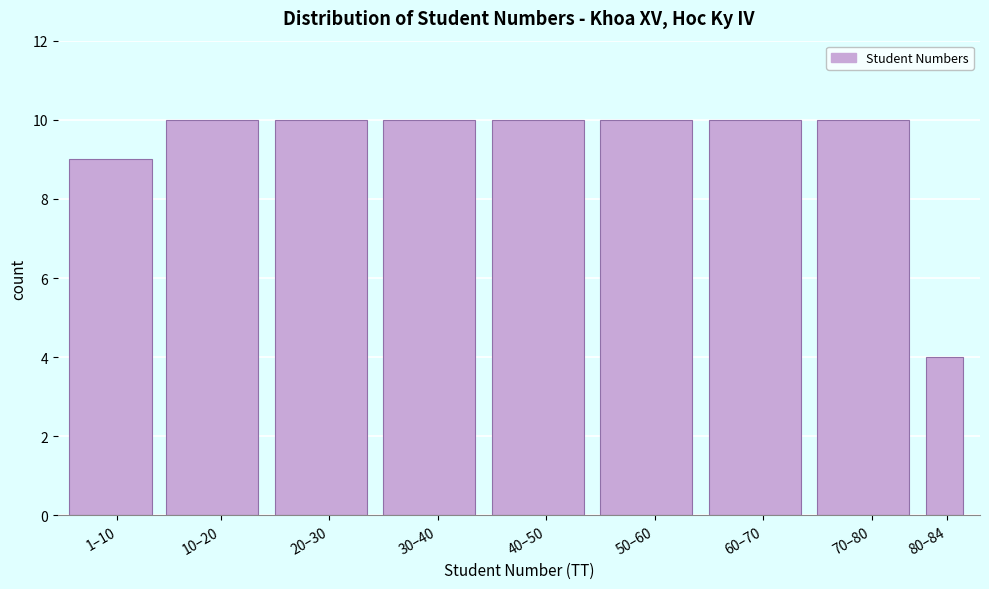

Reading left to right, what are all the values shown in this chart?

9	10	10	10	10	10	10	10	4